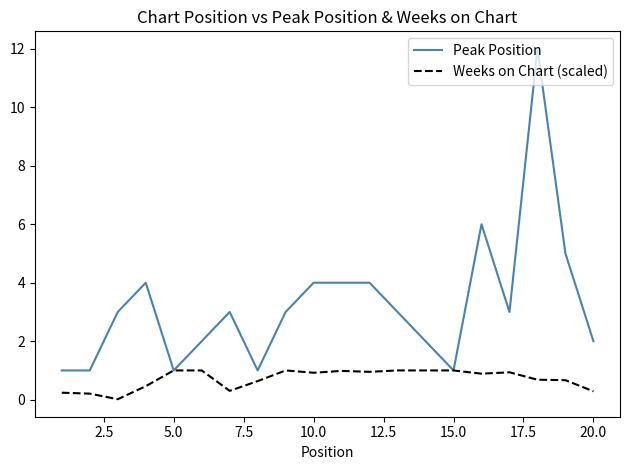

What is the lowest value of the Peak Position series?

1.0